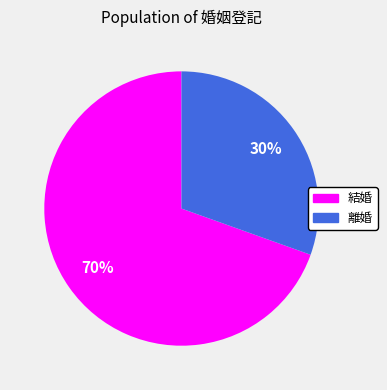

Rank the categories by value from highest to lowest.

結婚, 離婚